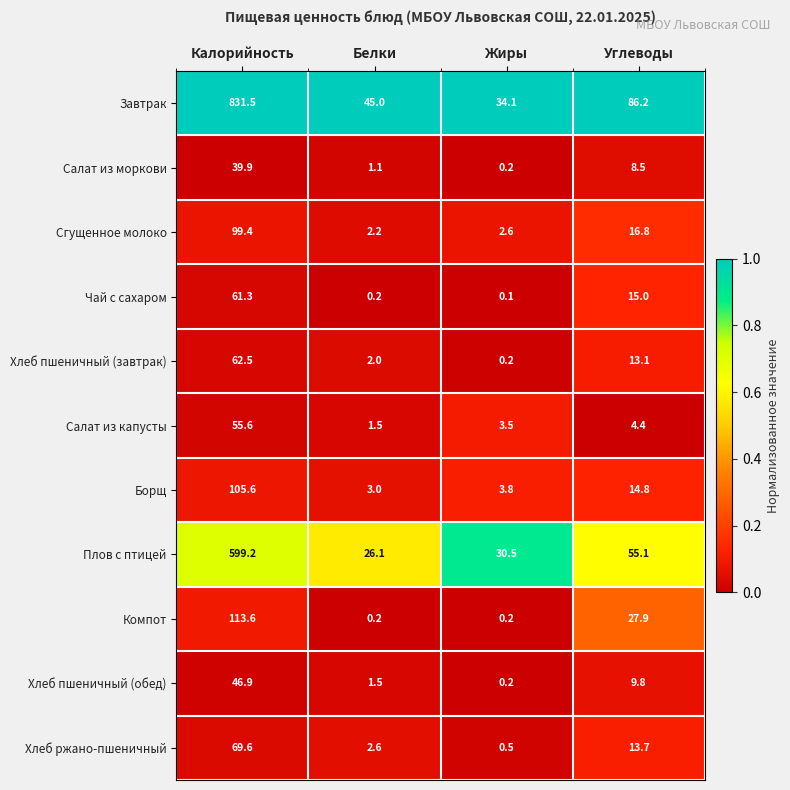

What is the difference between the Чай с сахаром values at Белки and Калорийность?

61.1